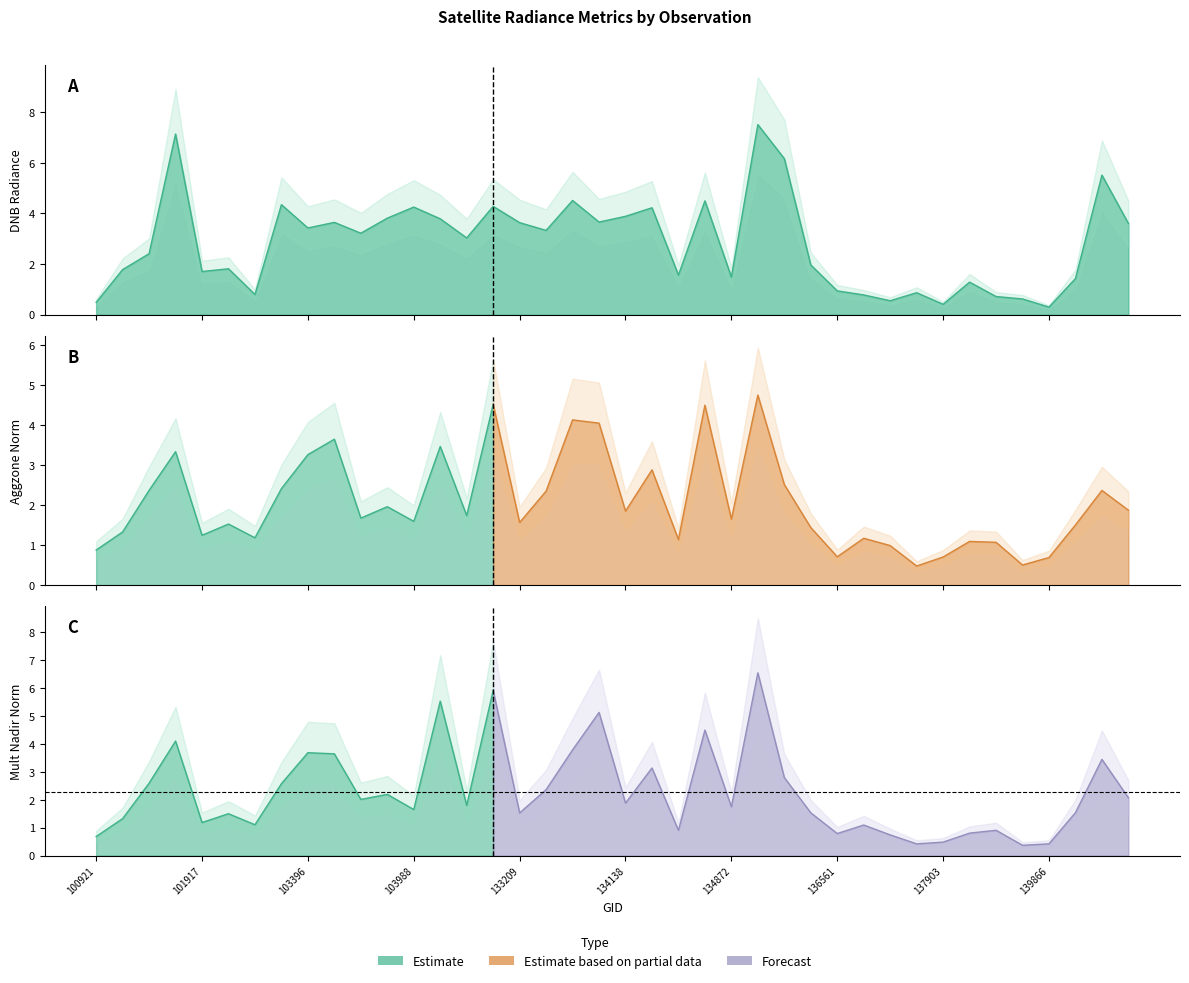

What is the spread (max minus min) of values at 135249?

2.8